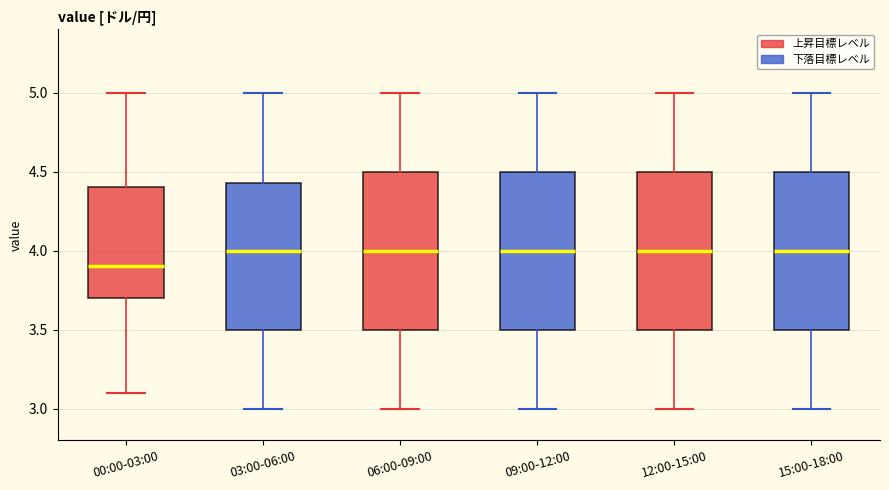

Reading left to right, transcribe this box plot: for each box, give where its median line is, the range the box spans, and where its two whiskers end, as read against the y-axis. The values are not printed on the chart, so give them approximately, as read against the axis.

00:00-03:00: median 3.90, box 3.70 to 4.40, whiskers 3.10 to 5.00
03:00-06:00: median 4.00, box 3.50 to 4.45, whiskers 3.00 to 5.00
06:00-09:00: median 4.00, box 3.50 to 4.50, whiskers 3.00 to 5.00
09:00-12:00: median 4.00, box 3.50 to 4.50, whiskers 3.00 to 5.00
12:00-15:00: median 4.00, box 3.50 to 4.50, whiskers 3.00 to 5.00
15:00-18:00: median 4.00, box 3.50 to 4.50, whiskers 3.00 to 5.00